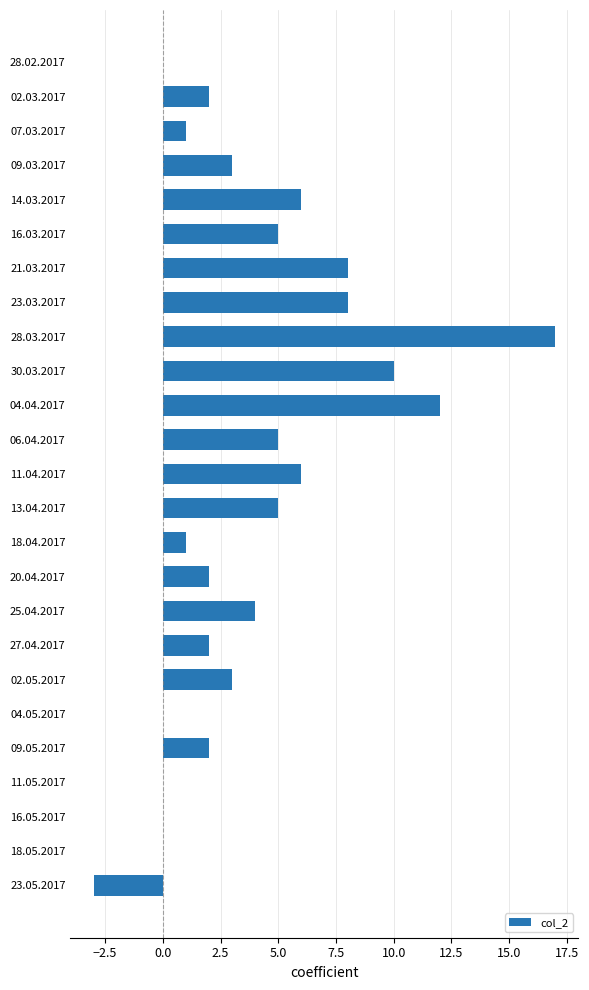

What is the change in value from 04.04.2017 to 20.04.2017?

-10